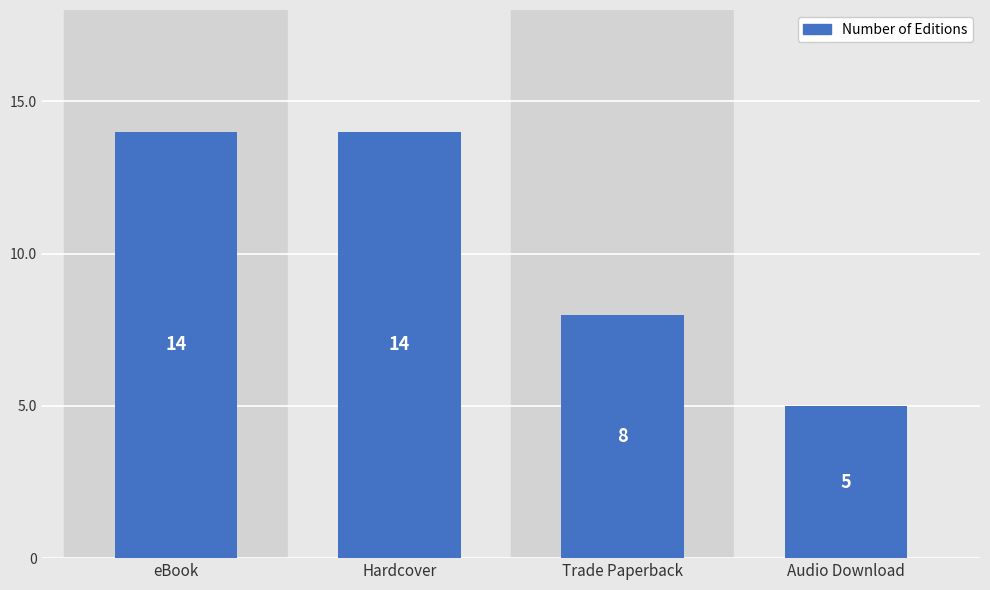

At which label is the value closest to 9?

Trade Paperback